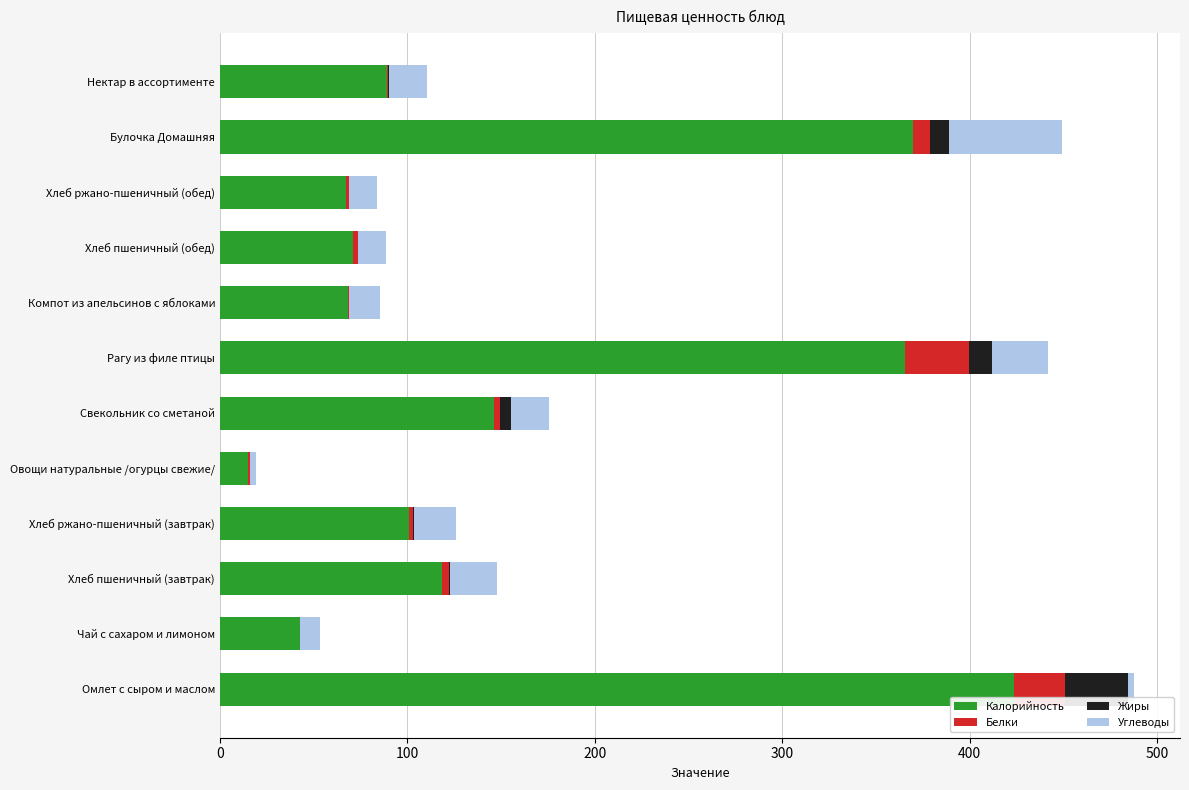

Which category has the highest value in the Калорийность series?

Омлет с сыром и маслом